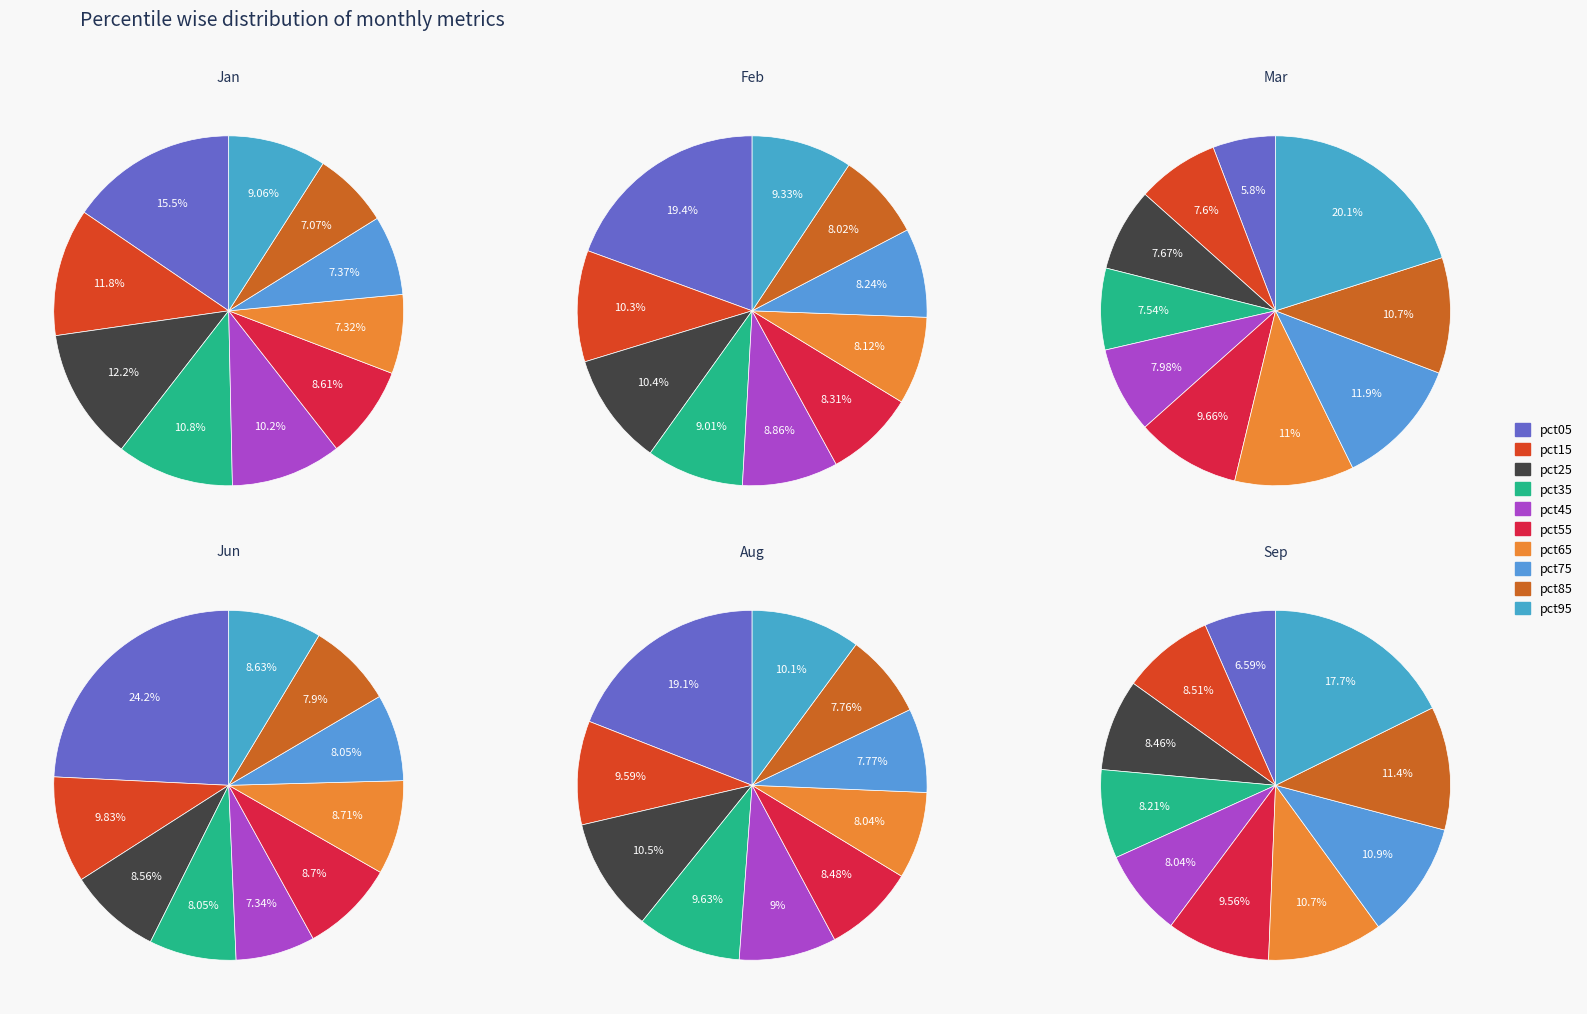

To the nearest percent, what is the average slice percentage?

10%